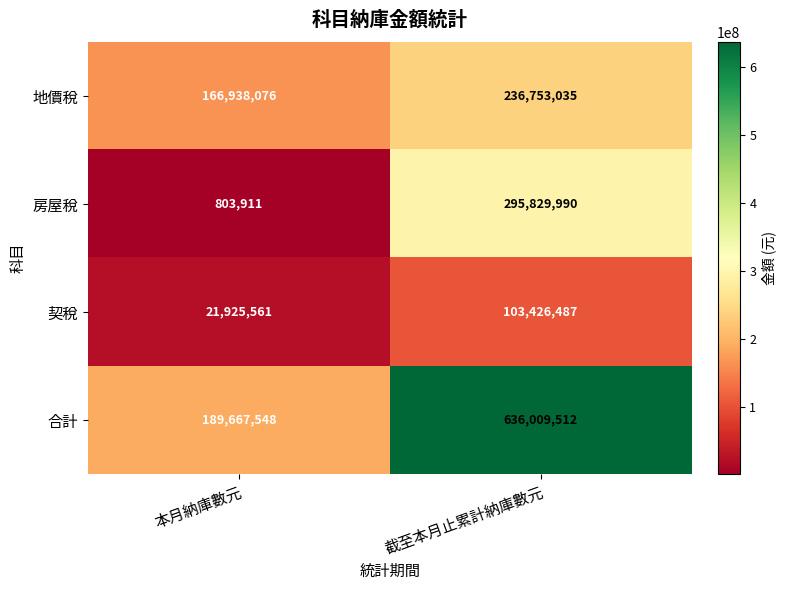

True or false: 契稅 has a value of 103426487 at 截至本月止累計納庫數元.

True